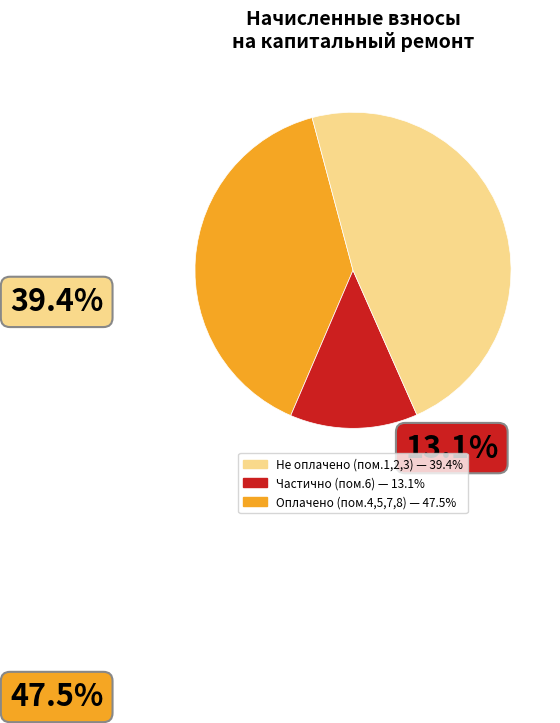

Is there a majority slice in this chart?

No